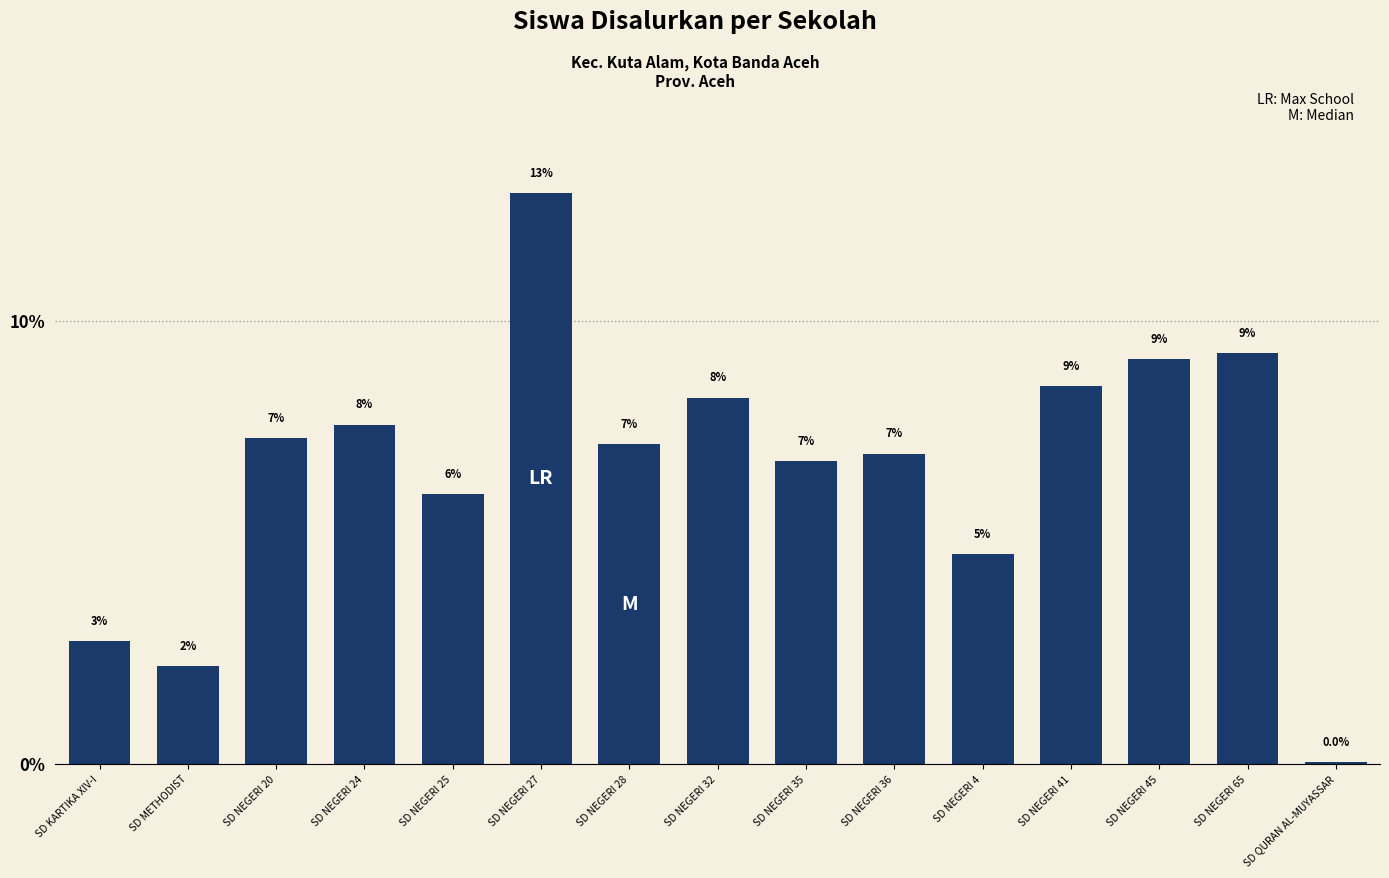

What is the sum of all values?

100.0